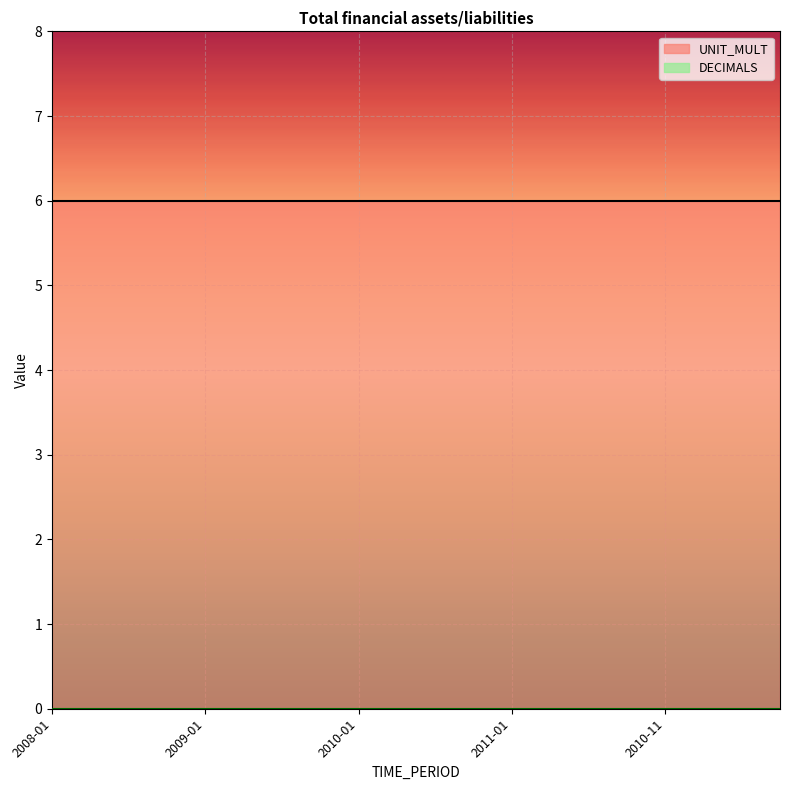

What position from the left is 2011-04?

16